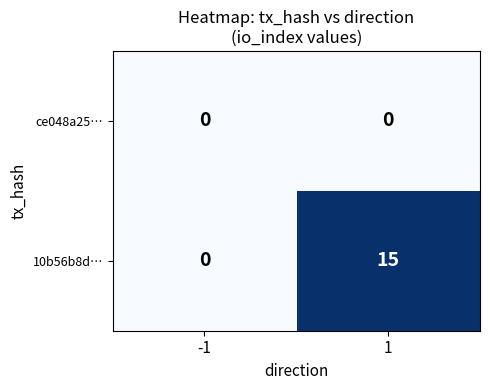

Which series has the largest range (max minus min)?

10b56b8d…